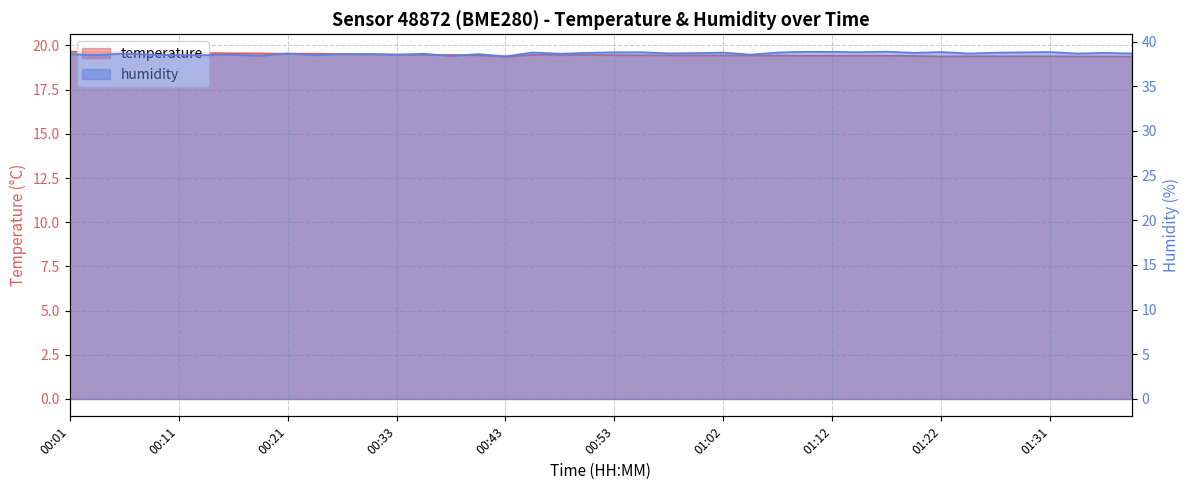

What is the total value across all series at 01:31?

58.2